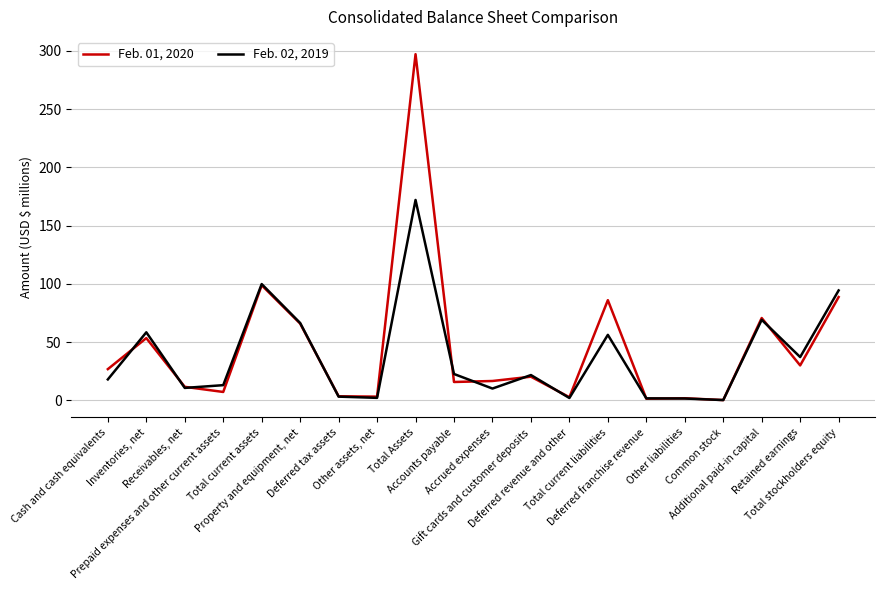

Which series has the widest spread of values?

Feb. 01, 2020